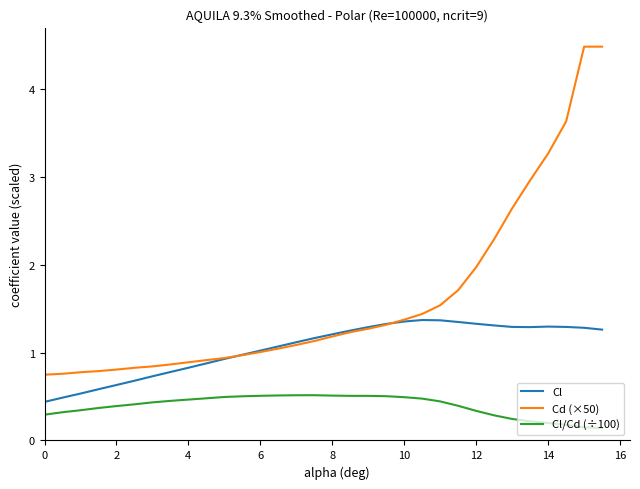

List the series in order of their overall mean, highest first.

Cd (×50), Cl, Cl/Cd (÷100)